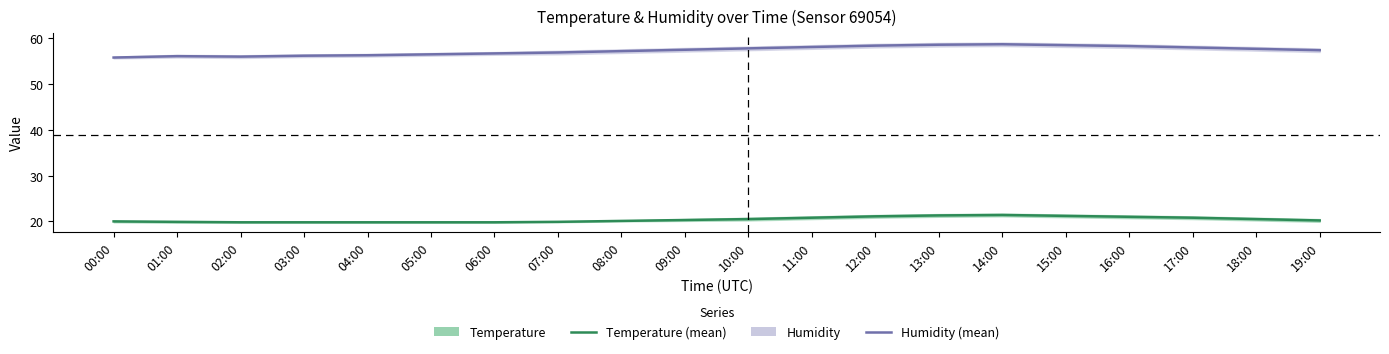

How many series are shown in this chart?

2